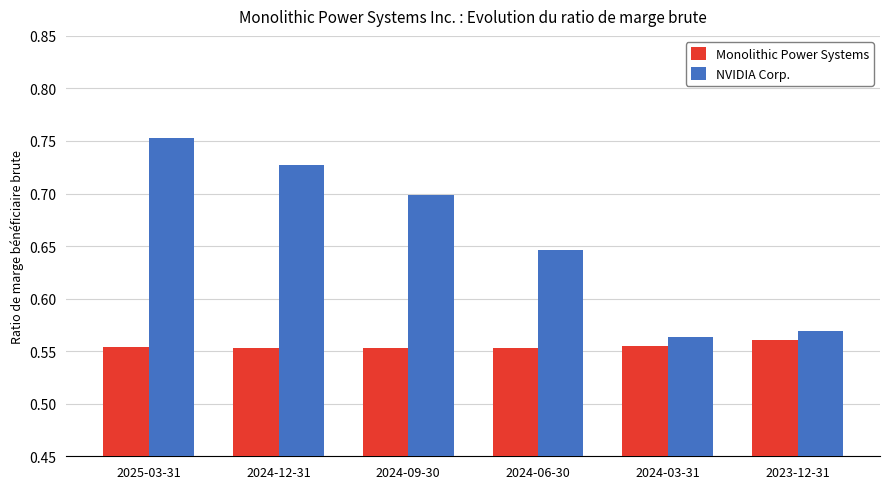

At which category is the sum across all series the highest?

2025-03-31